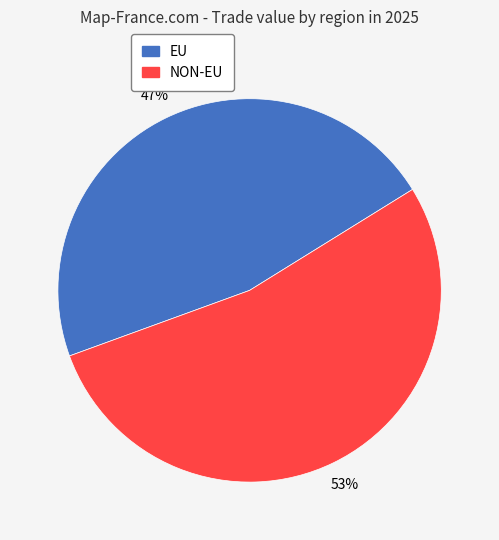

To the nearest percent, what is the combined percentage of NON-EU and EU?

100%